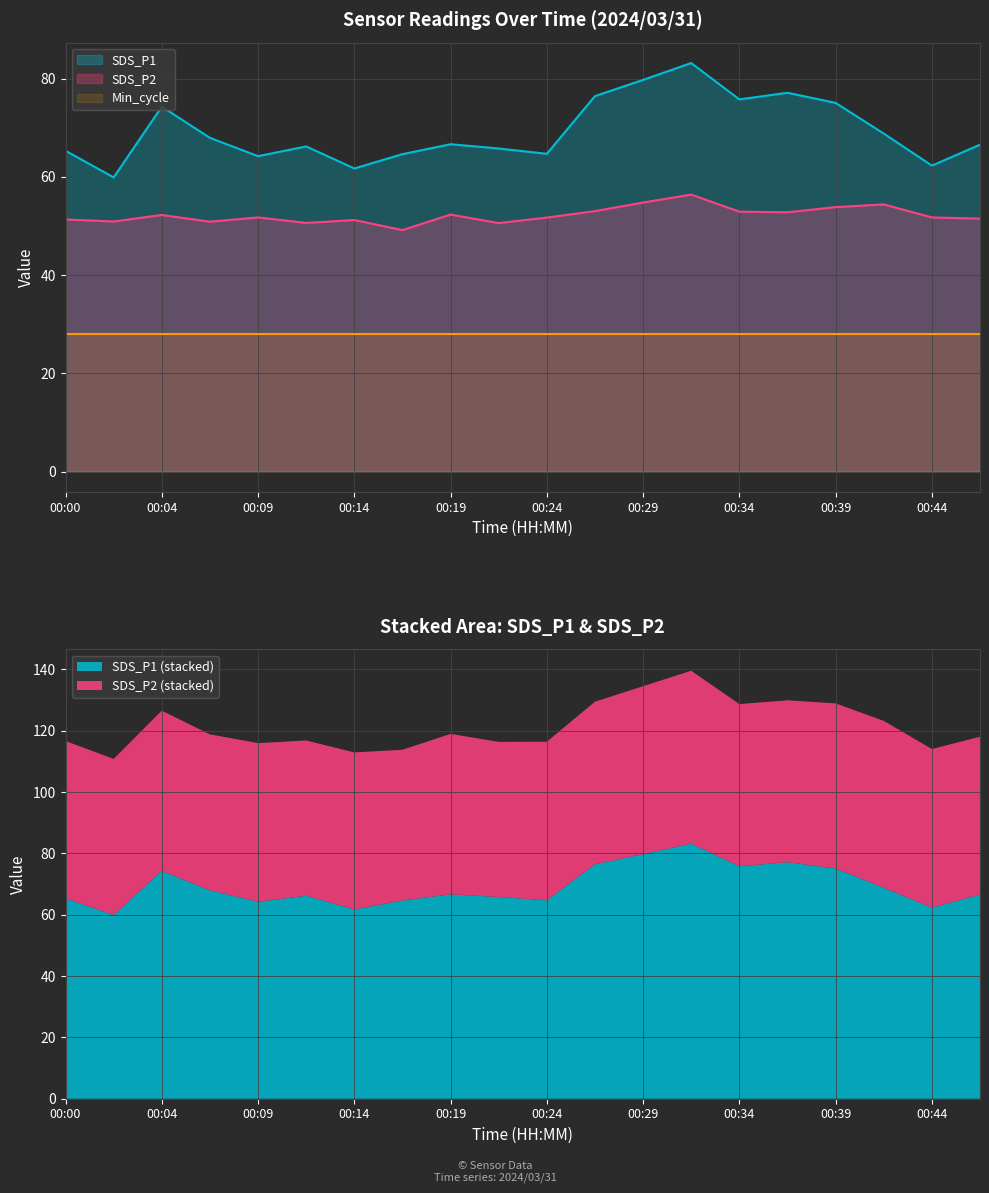

What is the highest value of the SDS_P1 series?

83.2